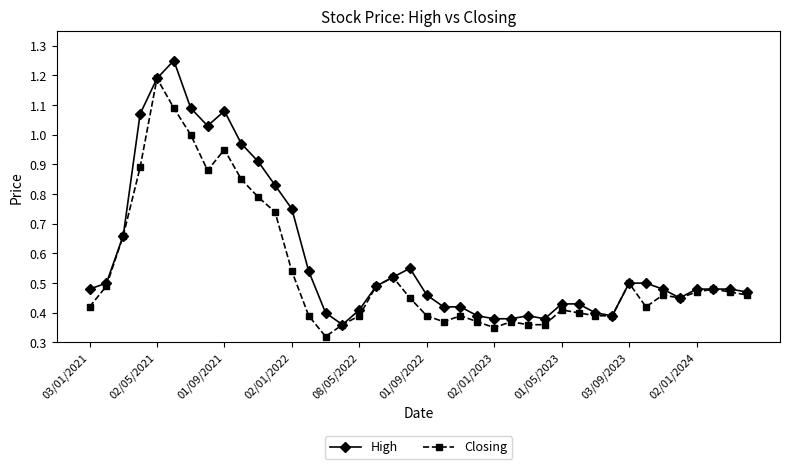

Which series has the largest total across all categories?

High